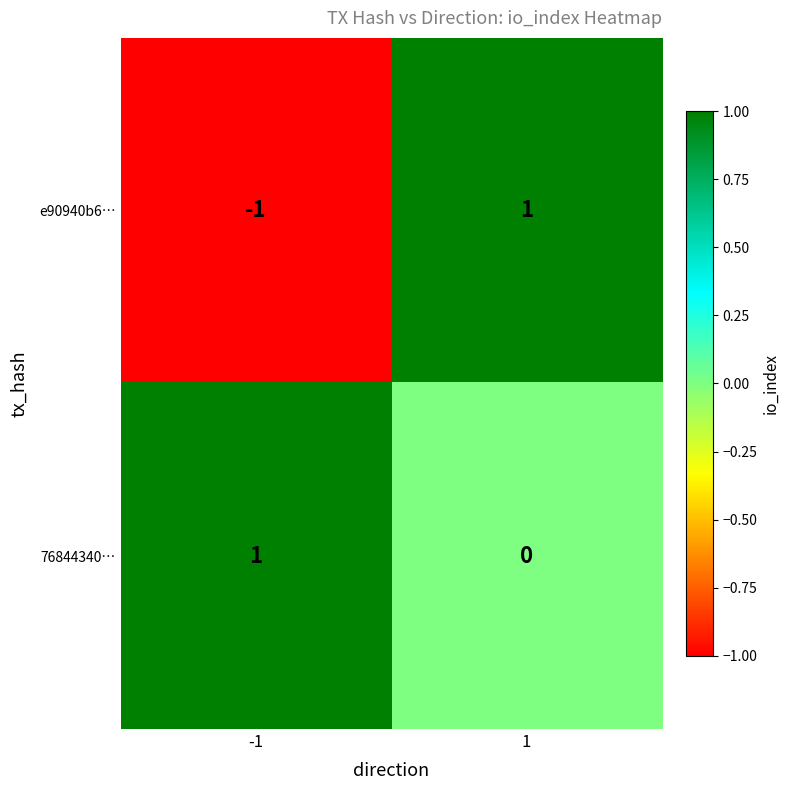

Which series has the largest range (max minus min)?

e90940b6…